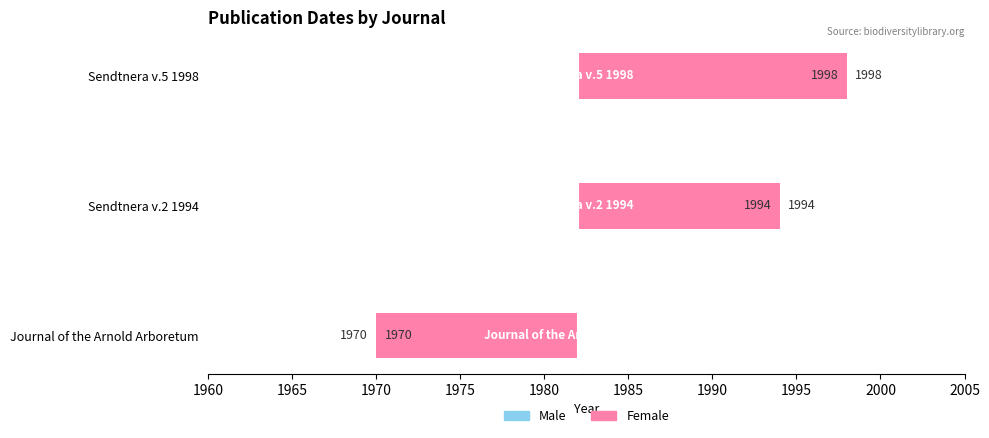

Where does the Male series first go above -12?

Journal of the Arnold Arboretum